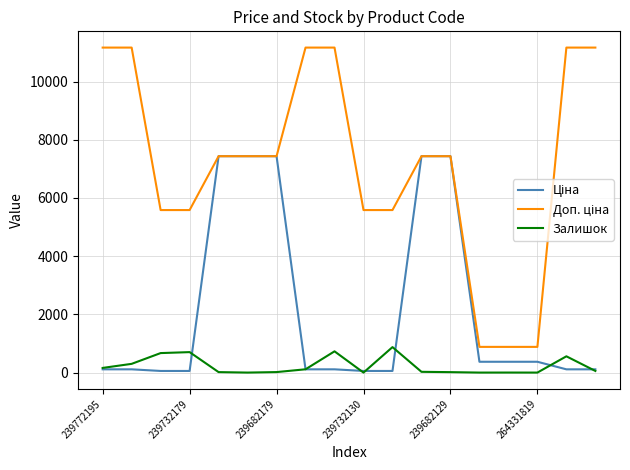

What is the maximum value shown in the chart?

11169.0